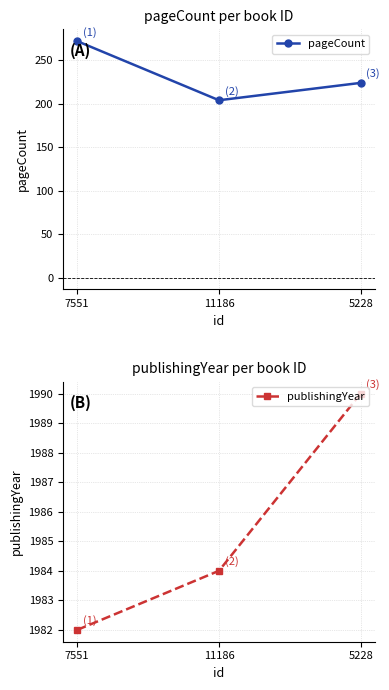

What position from the right is 7551?

3